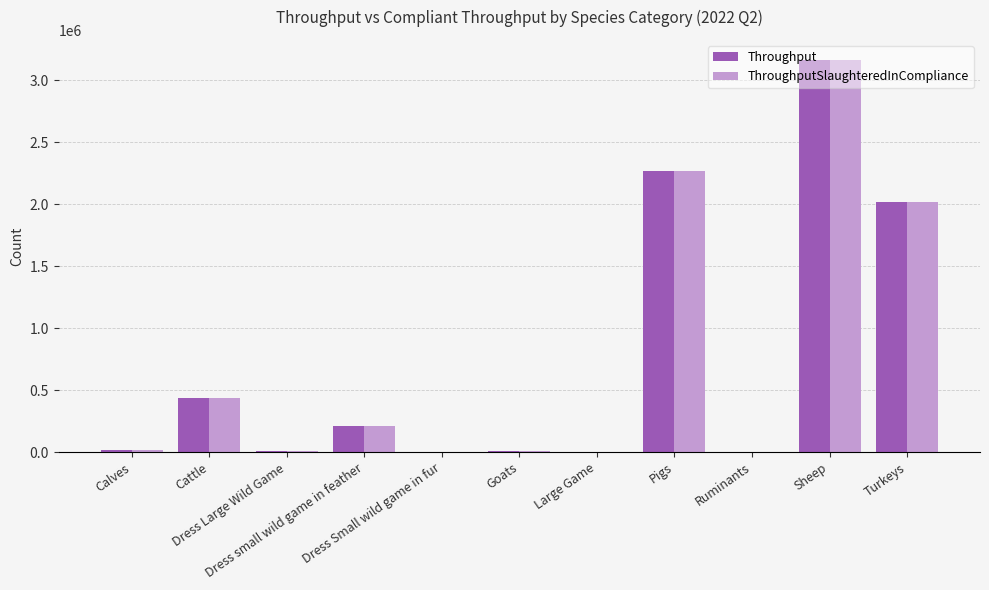

What is the maximum value shown in the chart?

3167888